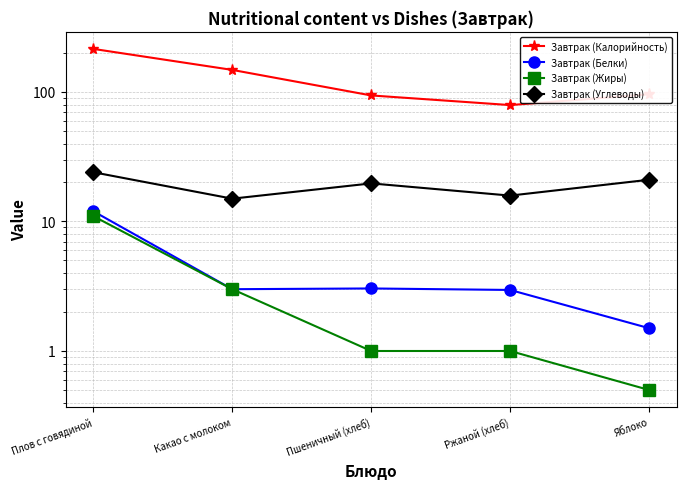

What position from the left is Пшеничный (хлеб)?

3